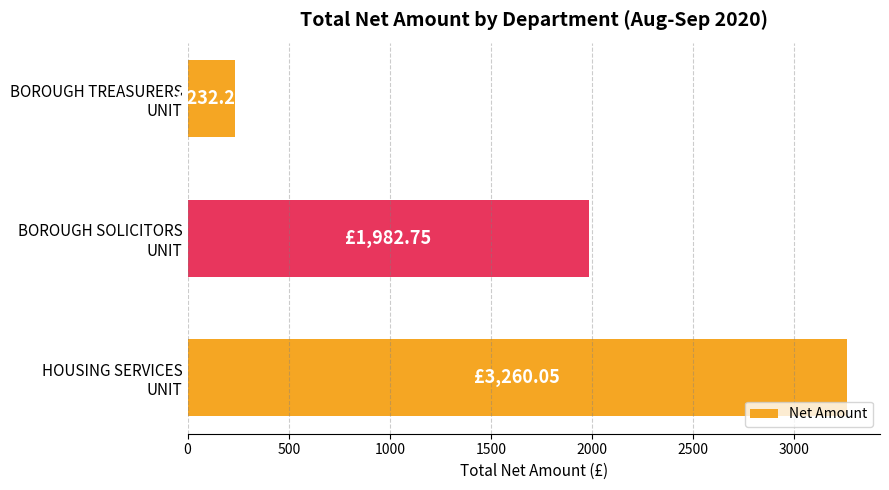

Rank the categories by value from lowest to highest.

BOROUGH TREASURERS
UNIT, BOROUGH SOLICITORS
UNIT, HOUSING SERVICES
UNIT